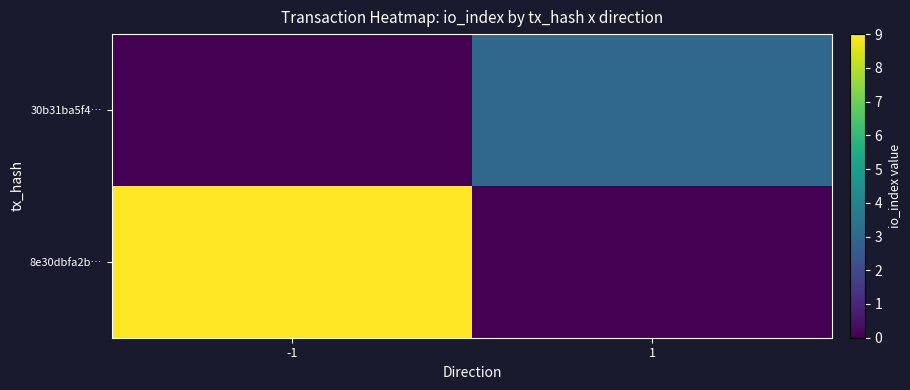

Which label corresponds to the smallest value in the chart?

1